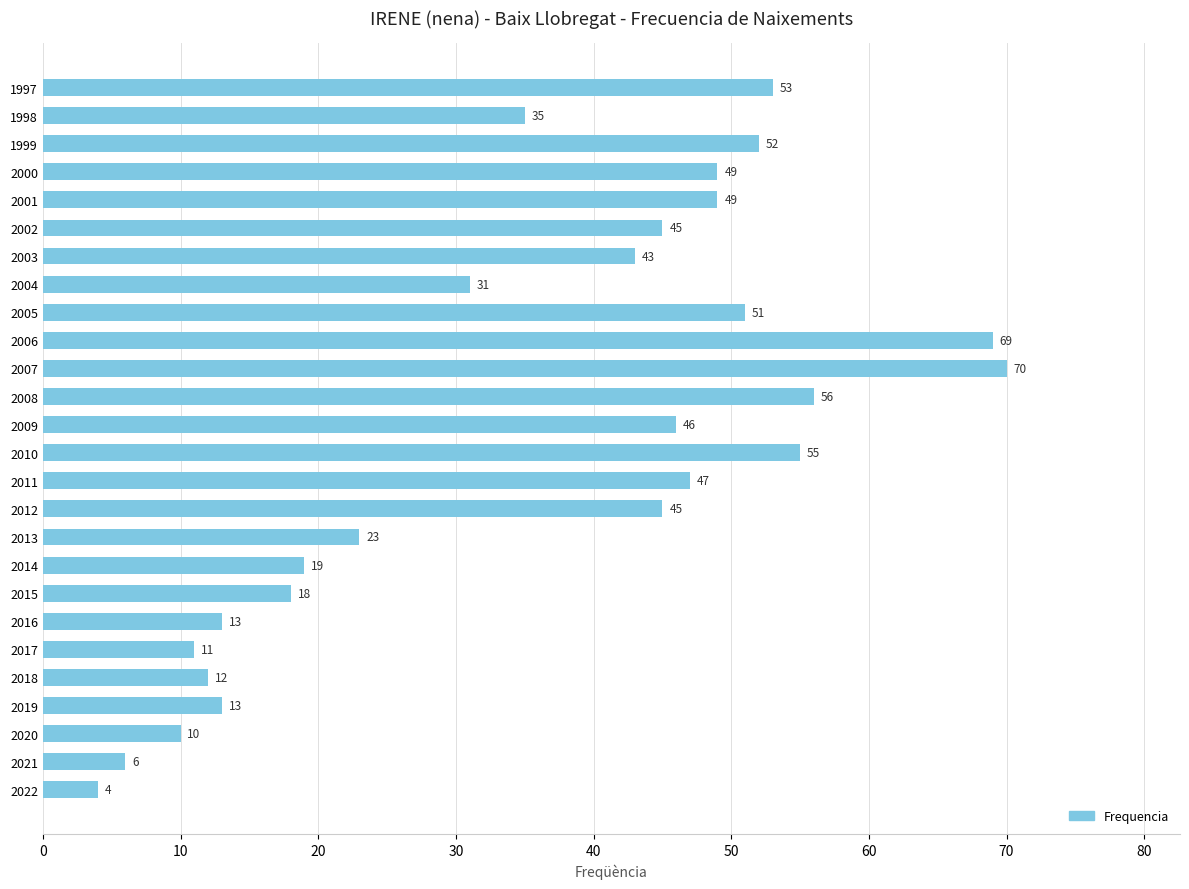

What is the difference between the maximum and second lowest values?

64